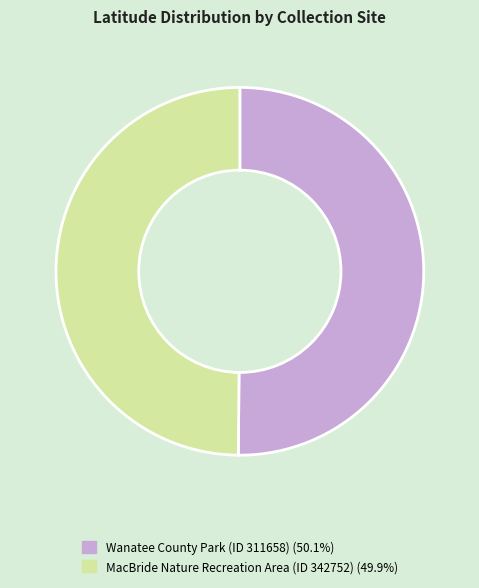

Combined, do Wanatee County Park (ID 311658) and MacBride Nature Recreation Area (ID 342752) account for over 50%?

Yes